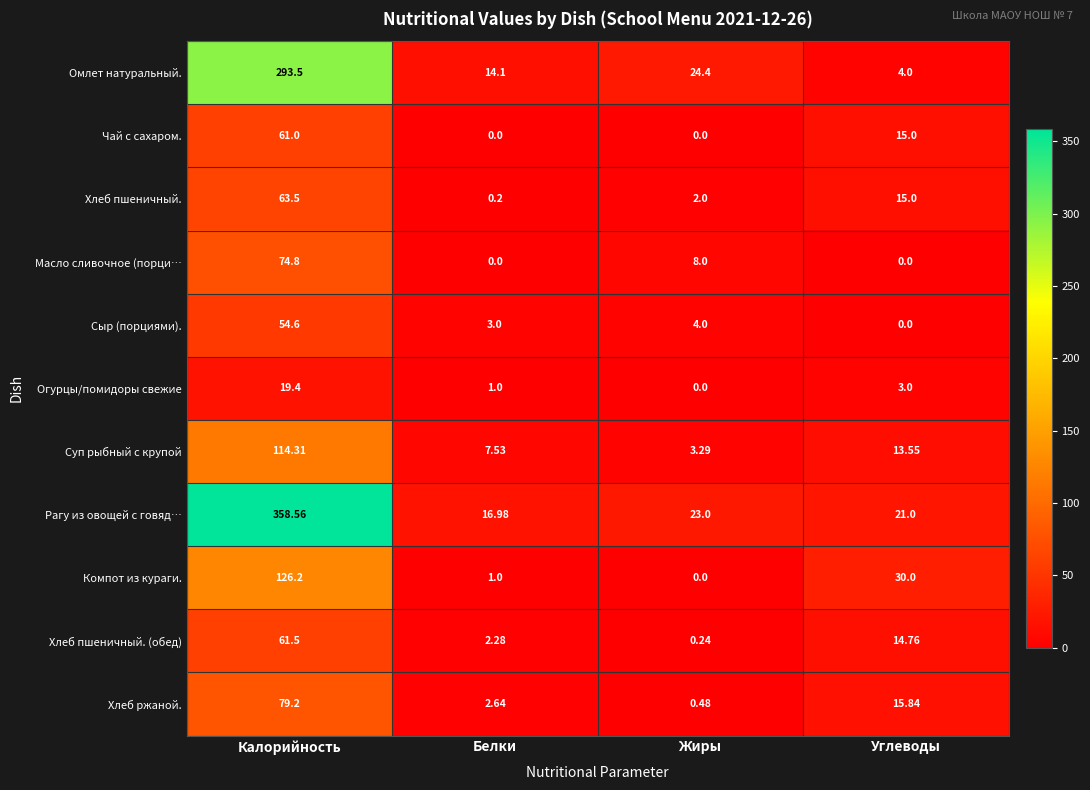

Which series has the largest total across all categories?

Рагу из овощей с говяд…